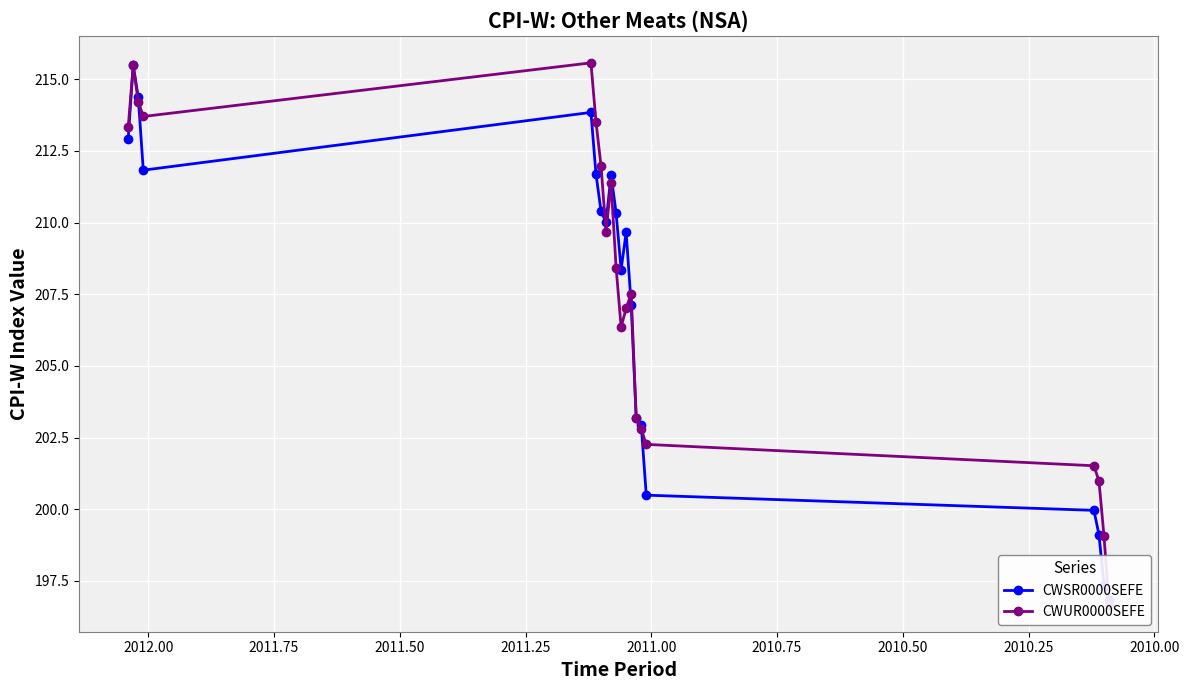

What is the difference between the maximum and minimum values in the CWSR0000SEFE series?

18.6